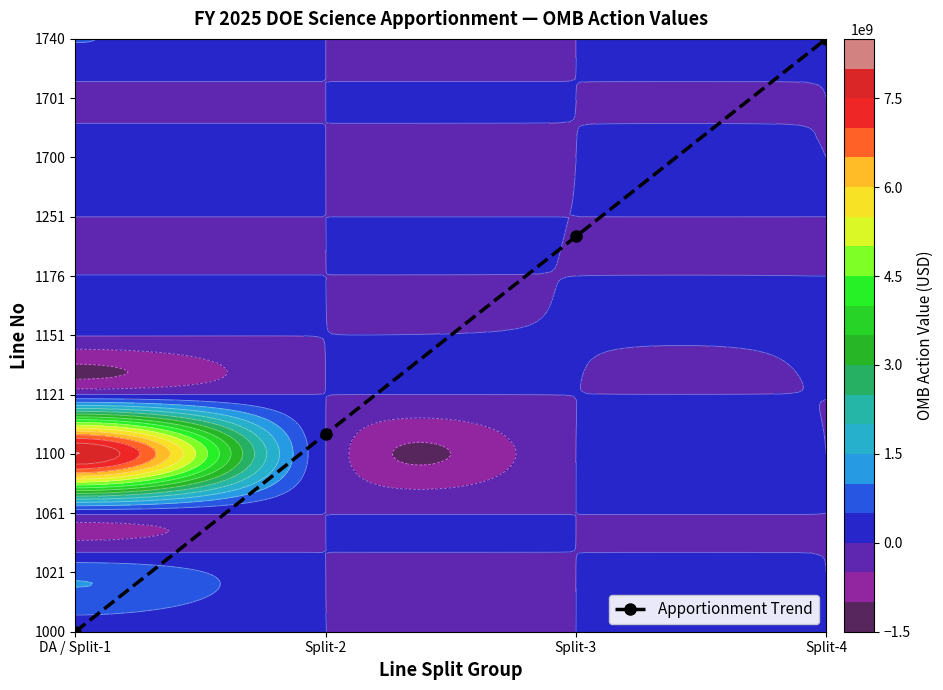

What is the change in value from DA / Split-1 to Split-2?

+3.3